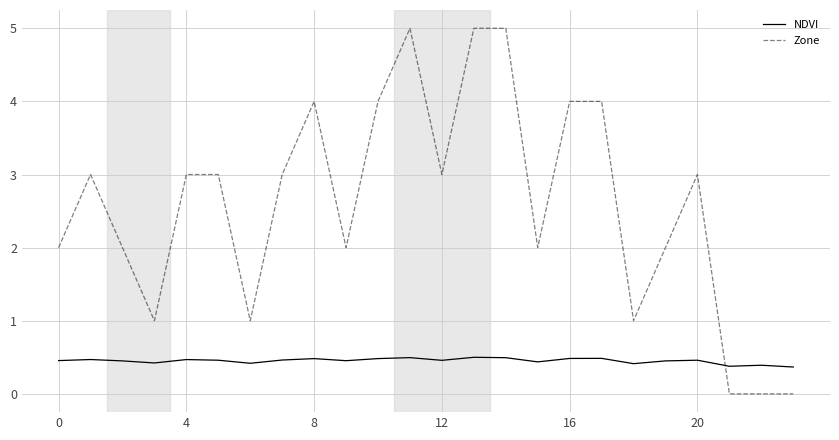

Which series has the largest total across all categories?

Zone